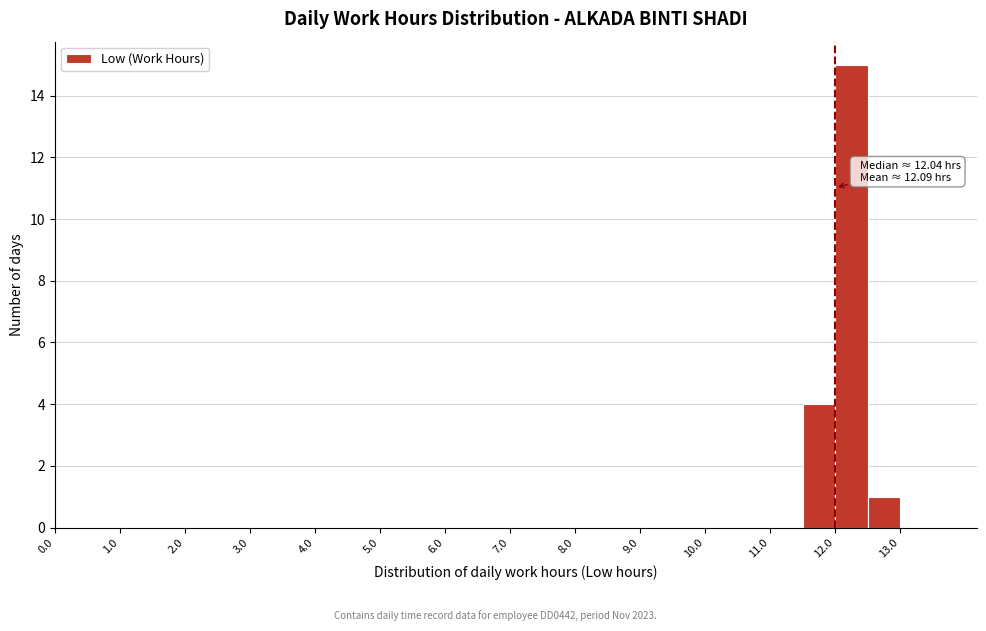

Over which range of the x-axis is the bar tallest?

12.0 to 12.5